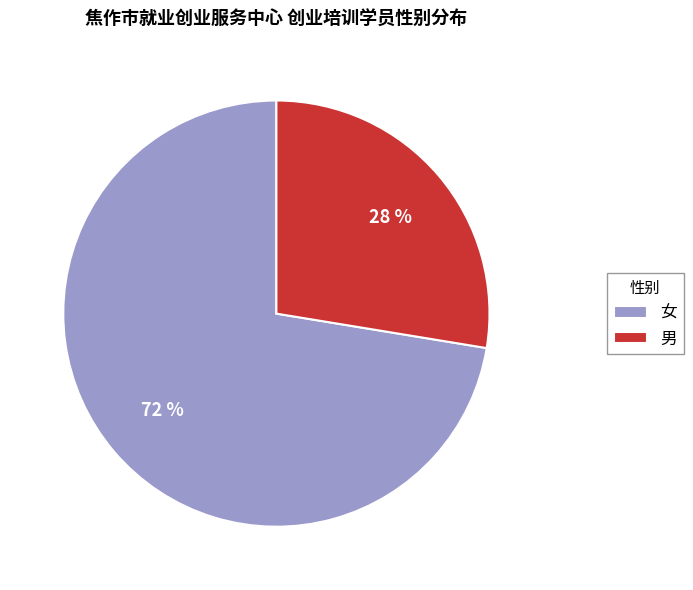

Rank the categories by value from highest to lowest.

女, 男